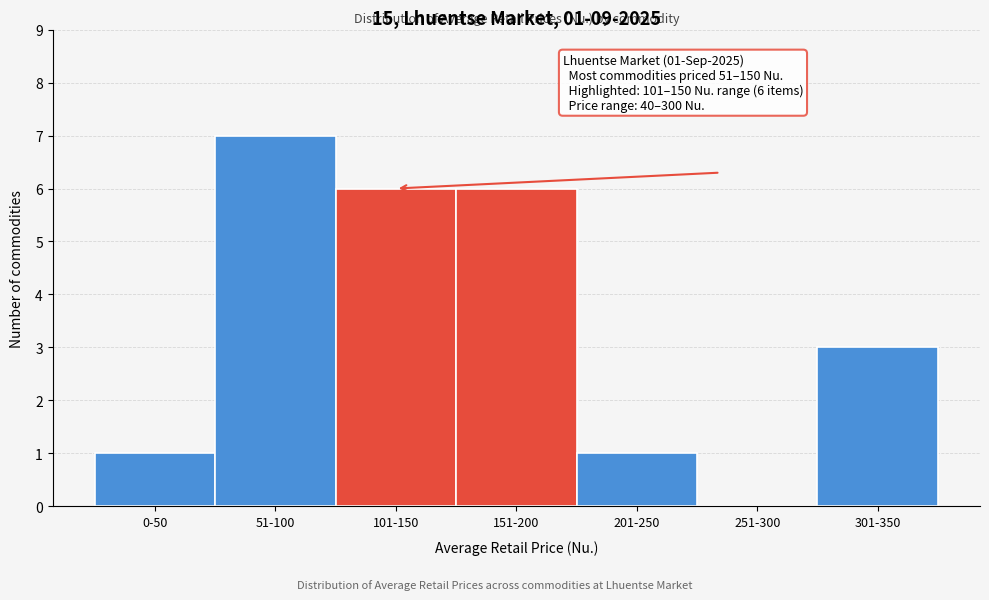

Reading right to left, list all the values displayed in this chart.

301-350=3	251-300=0	201-250=1	151-200=6	101-150=6	51-100=7	0-50=1